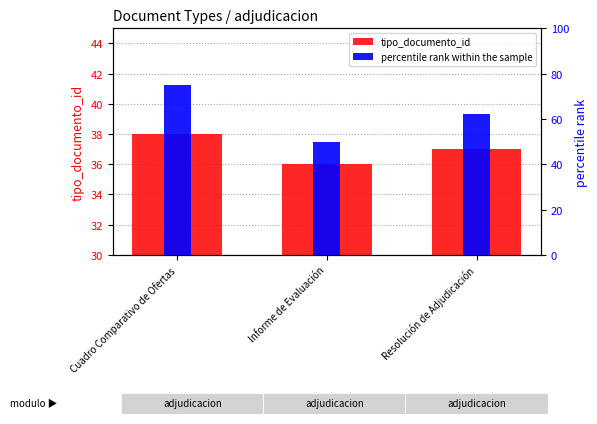

What is the label of the 2nd bar from the right?

Informe de Evaluación